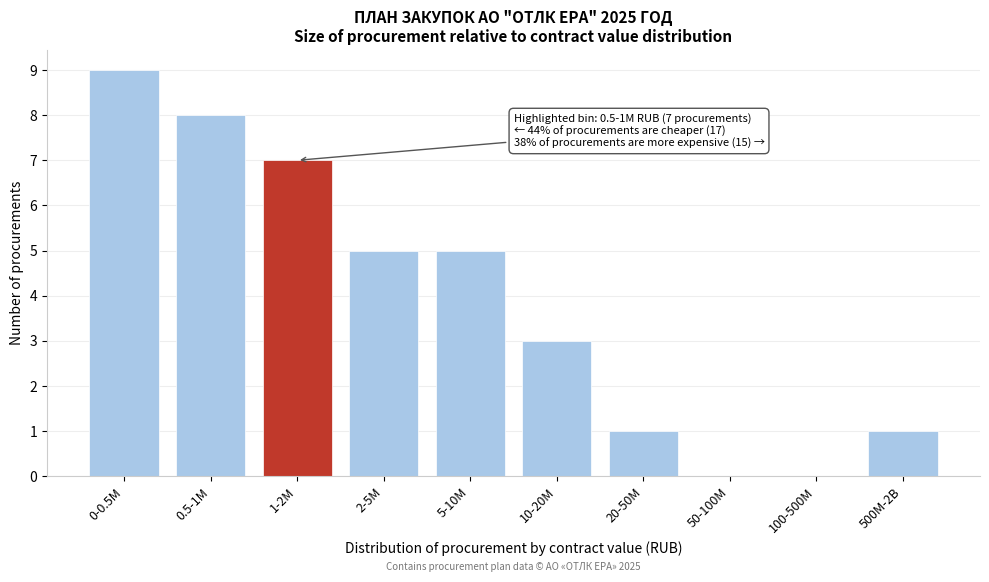

Reading left to right, extract all data points from this chart.

0-0.5M=9	0.5-1M=8	1-2M=7	2-5M=5	5-10M=5	10-20M=3	20-50M=1	50-100M=0	100-500M=0	500M-2B=1